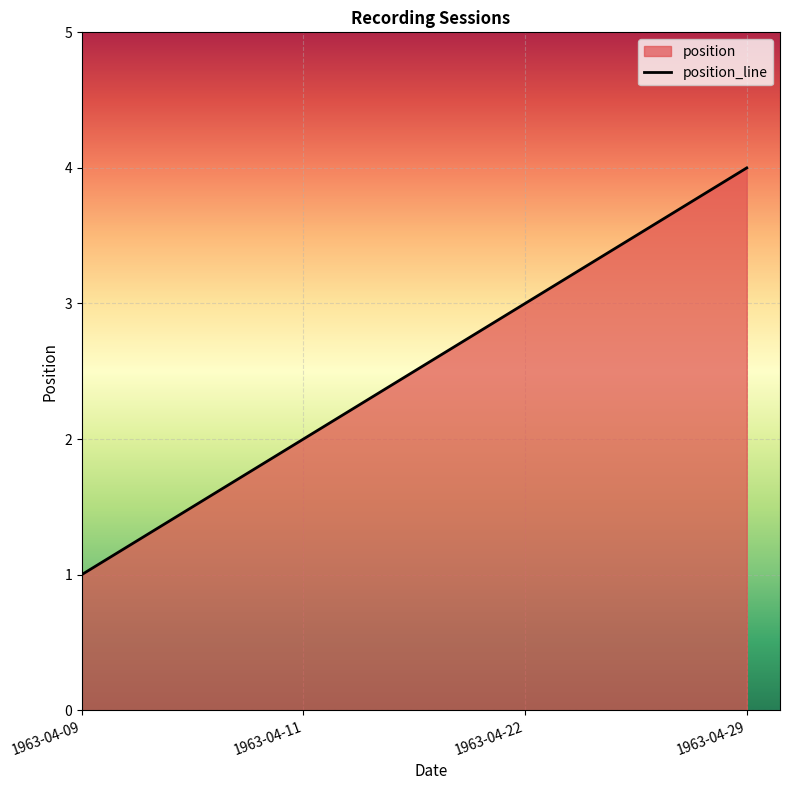

Which category has the lowest value across all series?

1963-04-09